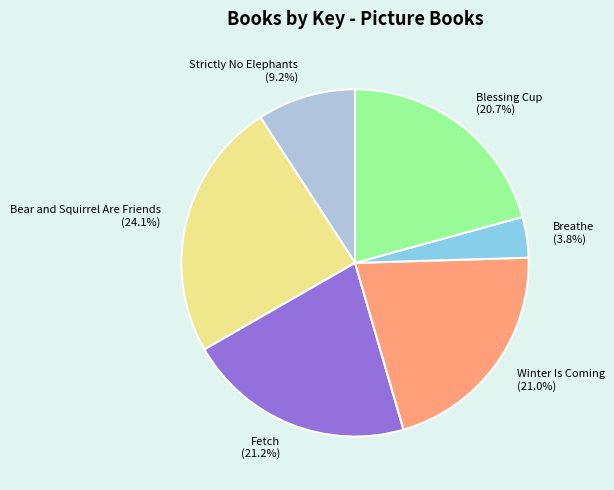

What portion of the pie excludes Winter Is Coming?

79.0%